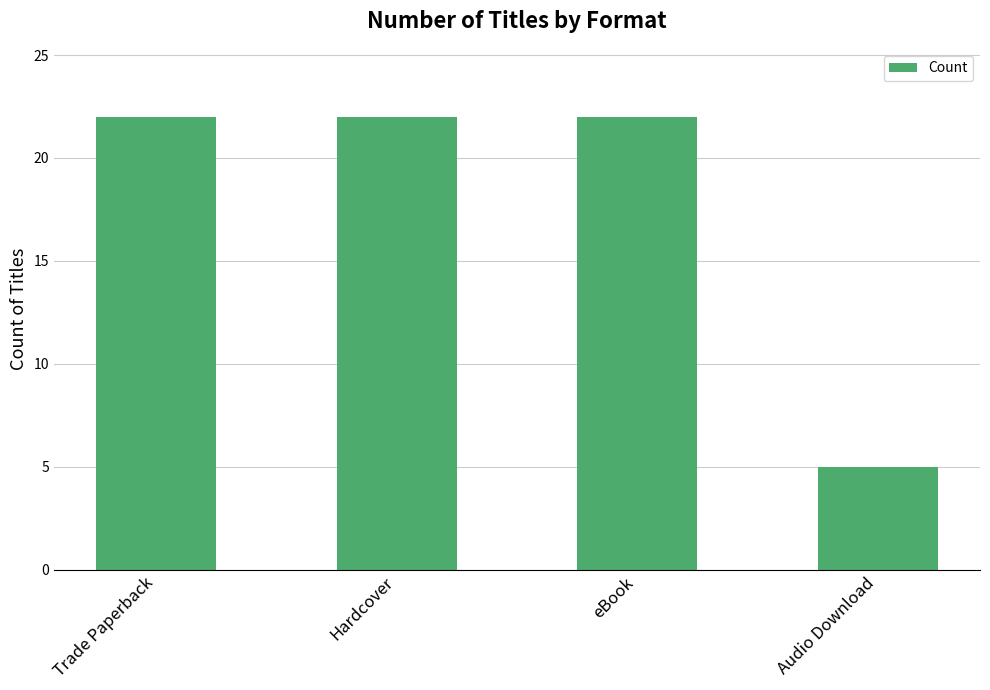

How many bars are there in total?

4